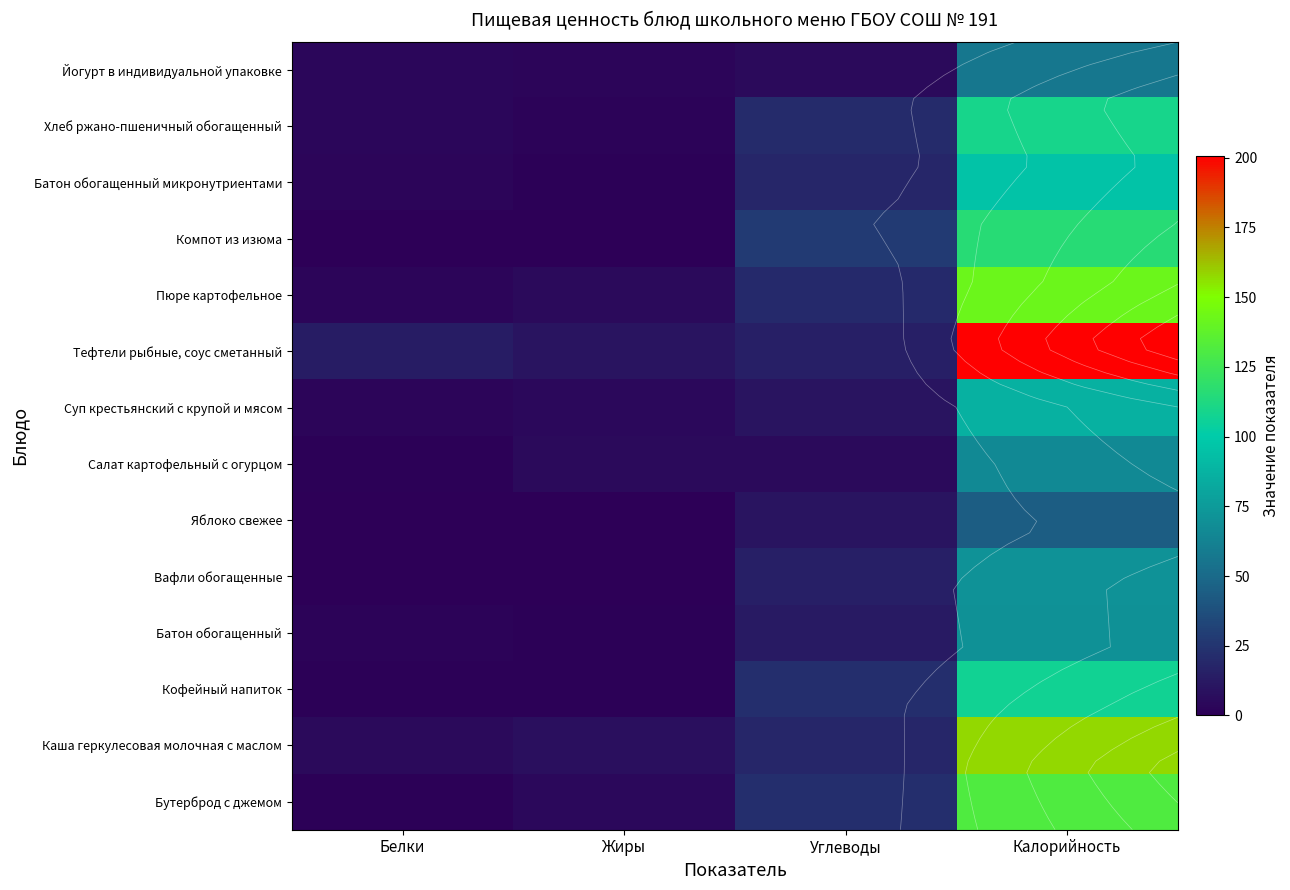

Rank the series at Углеводы from highest to lowest value.

Компот из изюма, Кофейный напиток, Бутерброд с джемом, Хлеб ржано-пшеничный обогащенный, Пюре картофельное, Батон обогащенный микронутриентами, Каша геркулесовая молочная с маслом, Вафли обогащенные, Тефтели рыбные, соус сметанный, Батон обогащенный, Суп крестьянский с крупой и мясом, Яблоко свежее, Салат картофельный с огурцом, Йогурт в индивидуальной упаковке